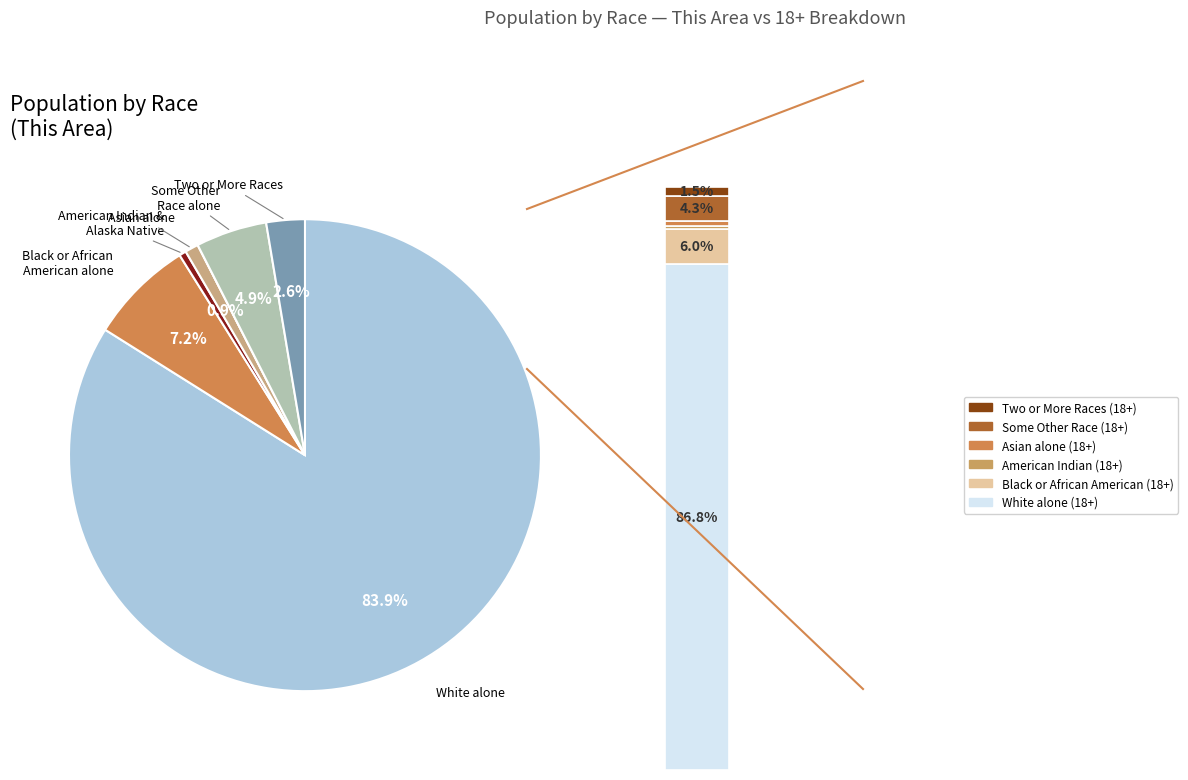

Which category has the biggest portion of the pie?

White alone